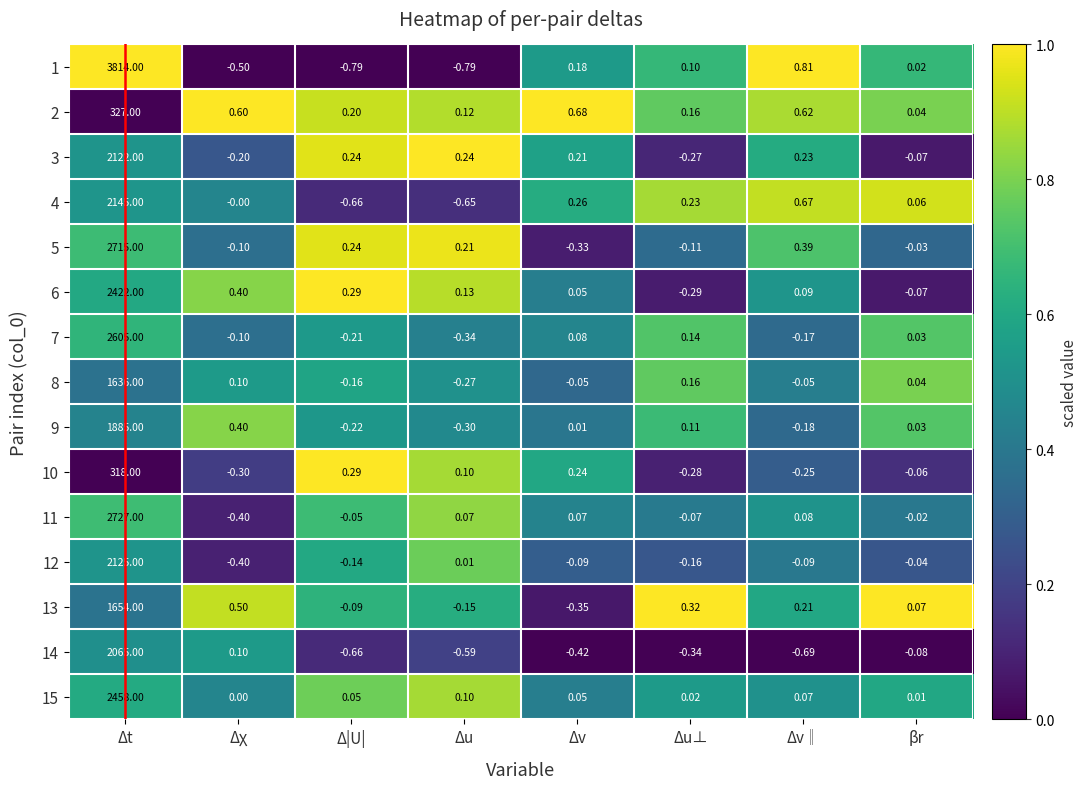

At which category is the sum across all series the highest?

Δt